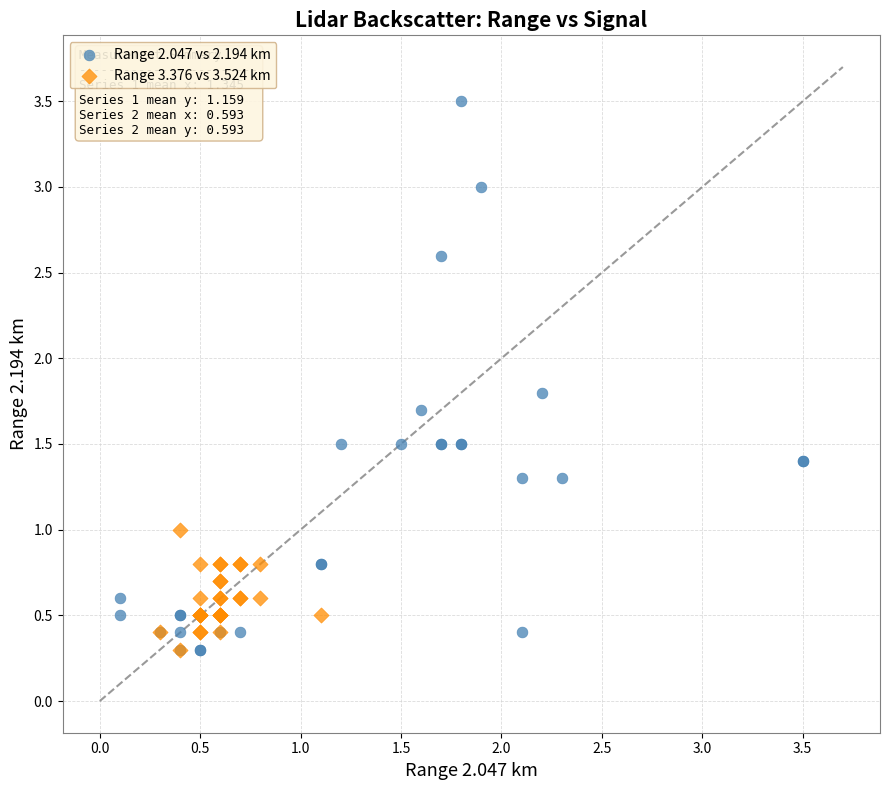

Which series has the largest Y range (max minus min)?

Range 2.047 vs 2.194 km